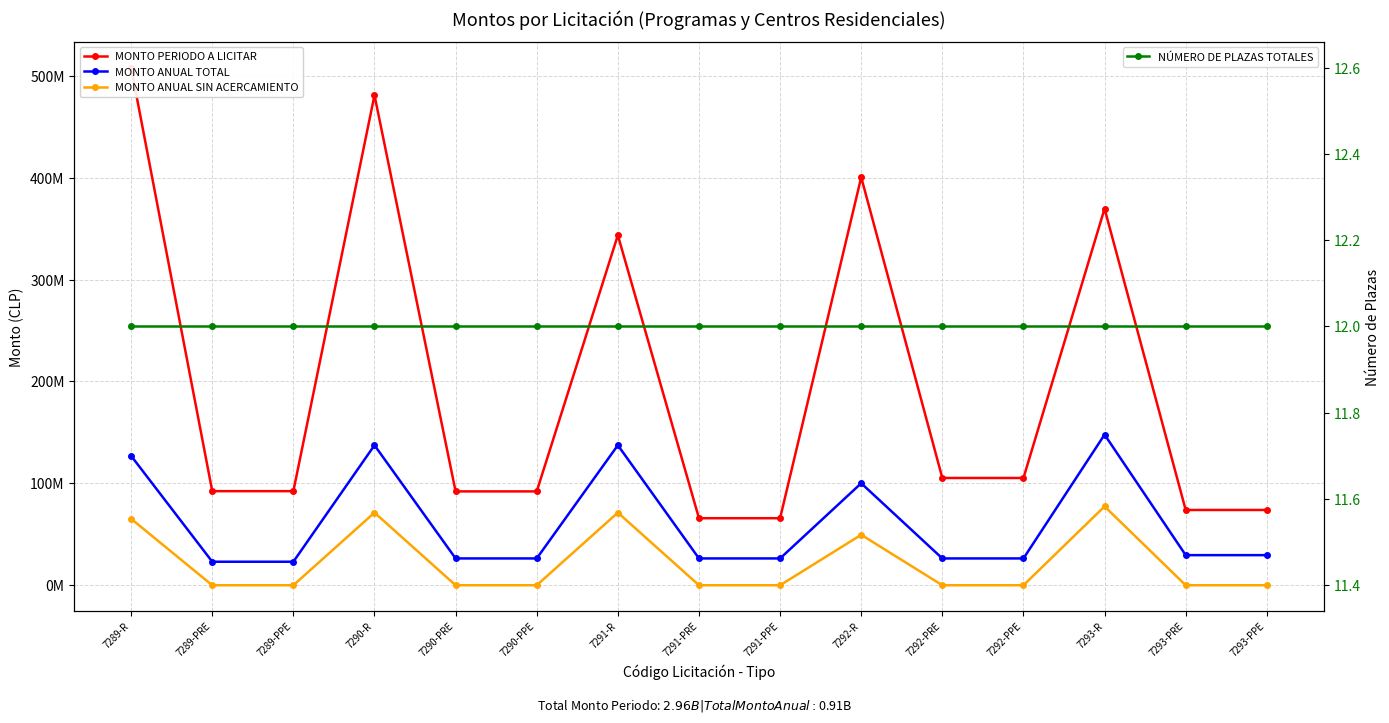

What are all the series names shown in the legend?

MONTO PERIODO A LICITAR, MONTO ANUAL TOTAL, MONTO ANUAL SIN ACERCAMIENTO, NÚMERO DE PLAZAS TOTALES